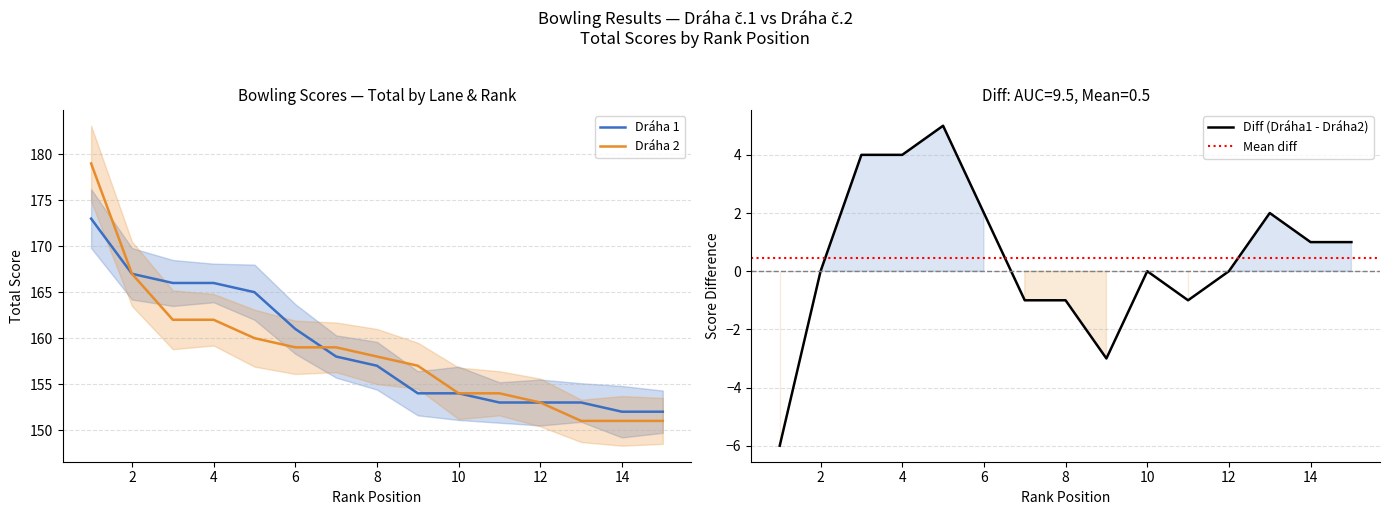

True or false: DRAHA1_celkem has more than 1 interior local peaks.

False